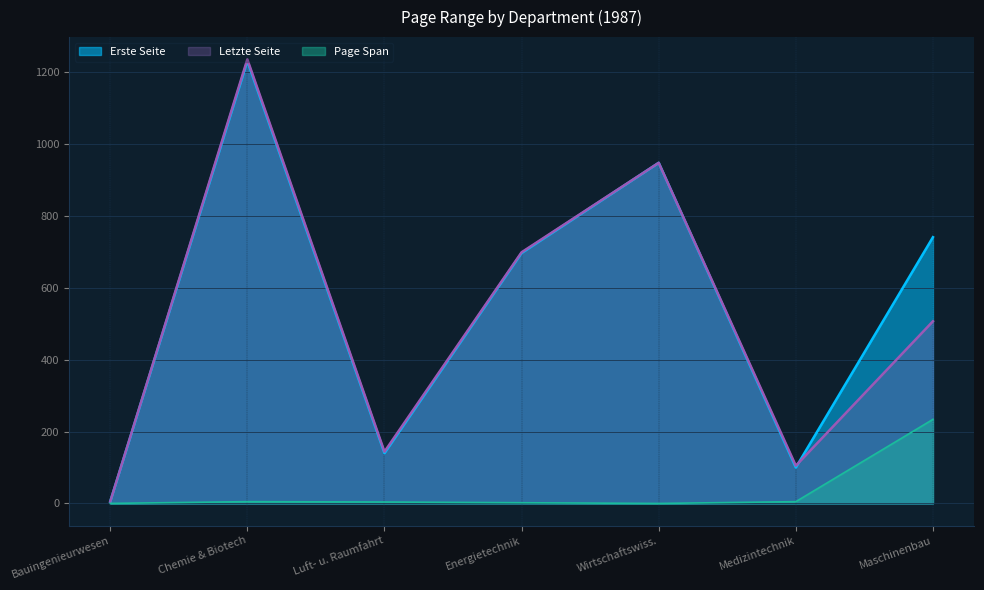

Does the chart display data point markers on the line(s)?

No